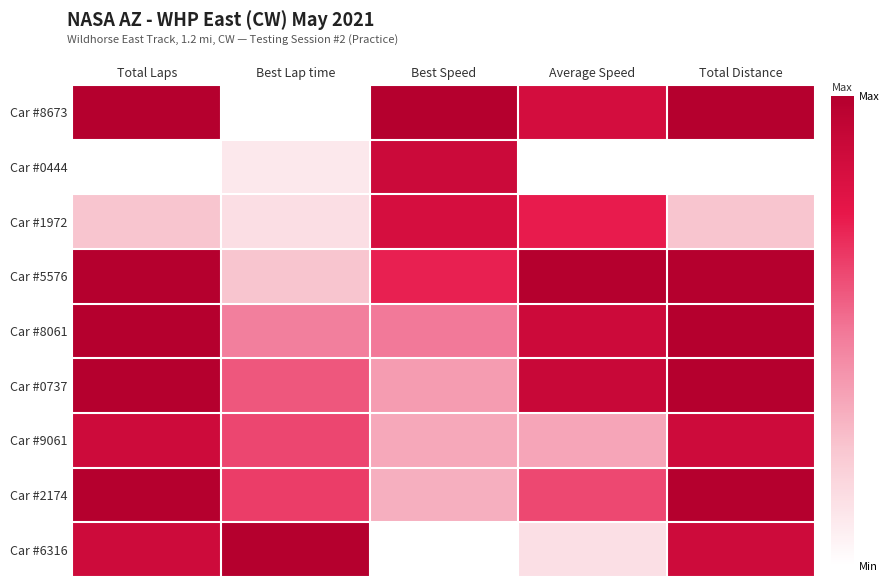

Reading right to left, transcribe all the data shown in this chart.

Car #8673: Total Distance=1.0	Average Speed=0.9	Best Speed=1.0	Best Lap time=0.0	Total Laps=1.0
Car #0444: Total Distance=0.0	Average Speed=0.0	Best Speed=0.9	Best Lap time=0.1	Total Laps=0.0
Car #1972: Total Distance=0.2	Average Speed=0.7	Best Speed=0.8	Best Lap time=0.1	Total Laps=0.2
Car #5576: Total Distance=1.0	Average Speed=1.0	Best Speed=0.7	Best Lap time=0.3	Total Laps=1.0
Car #8061: Total Distance=1.0	Average Speed=0.9	Best Speed=0.5	Best Lap time=0.5	Total Laps=1.0
Car #0737: Total Distance=1.0	Average Speed=0.9	Best Speed=0.4	Best Lap time=0.6	Total Laps=1.0
Car #9061: Total Distance=0.9	Average Speed=0.4	Best Speed=0.3	Best Lap time=0.6	Total Laps=0.9
Car #2174: Total Distance=1.0	Average Speed=0.6	Best Speed=0.3	Best Lap time=0.6	Total Laps=1.0
Car #6316: Total Distance=0.9	Average Speed=0.1	Best Speed=0.0	Best Lap time=1.0	Total Laps=0.9